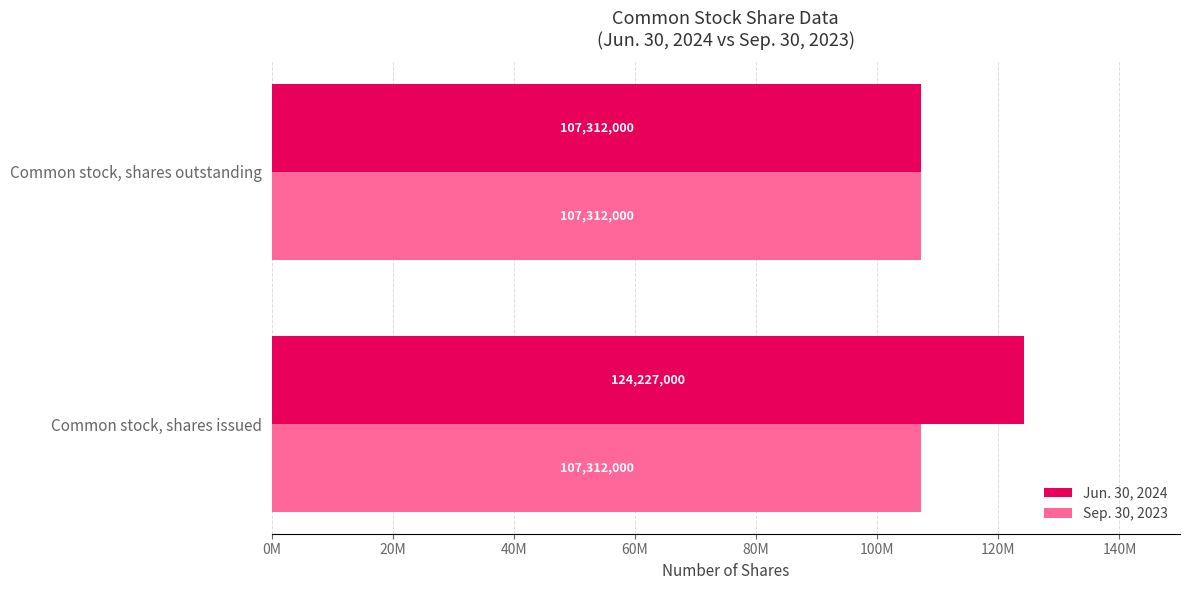

What are all the series names shown in the legend?

Jun. 30, 2024, Sep. 30, 2023